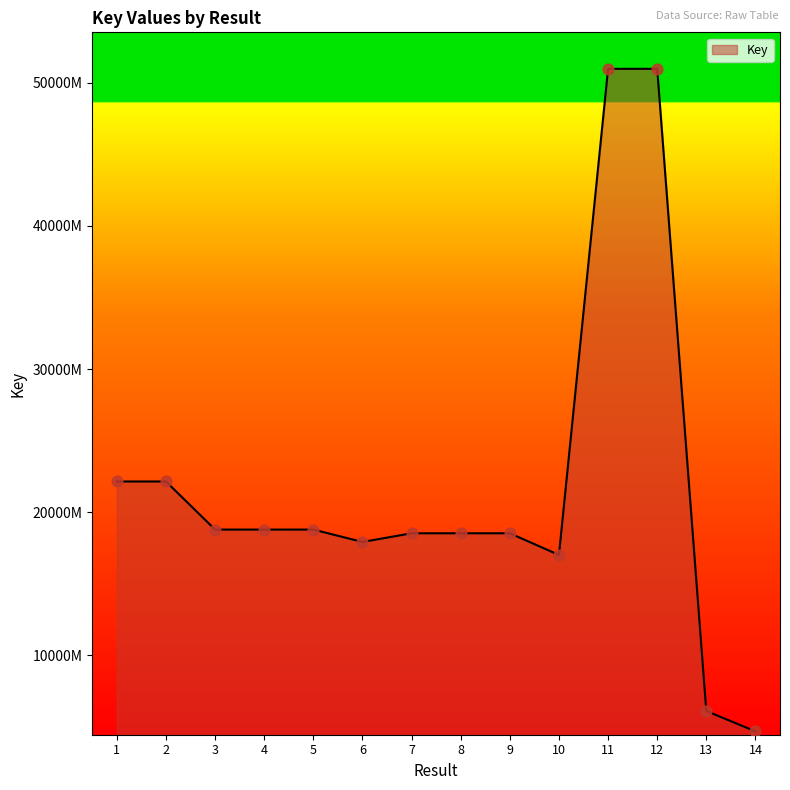

What is the change in value from 13 to 14?

-14242225